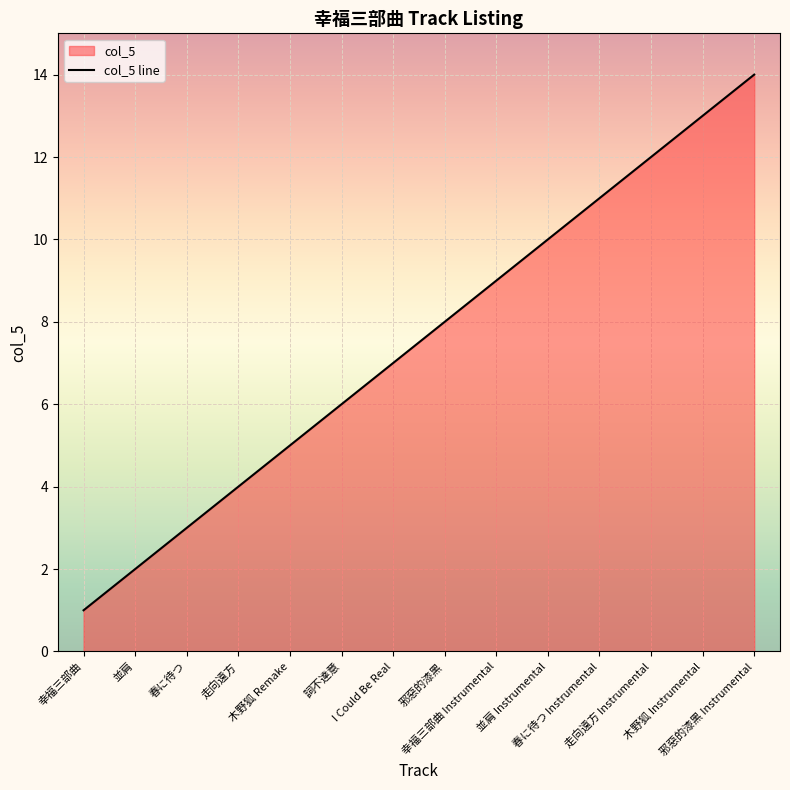

Reading left to right, transcribe all the data shown in this chart.

幸福三部曲=1	並肩=2	春に待つ=3	走向遠方=4	木野狐 Remake=5	詞不達意=6	I Could Be Real=7	邪惡的漆黑=8	幸福三部曲 Instrumental=9	並肩 Instrumental=10	春に待つ Instrumental=11	走向遠方 Instrumental=12	木野狐 Instrumental=13	邪惡的漆黑 Instrumental=14